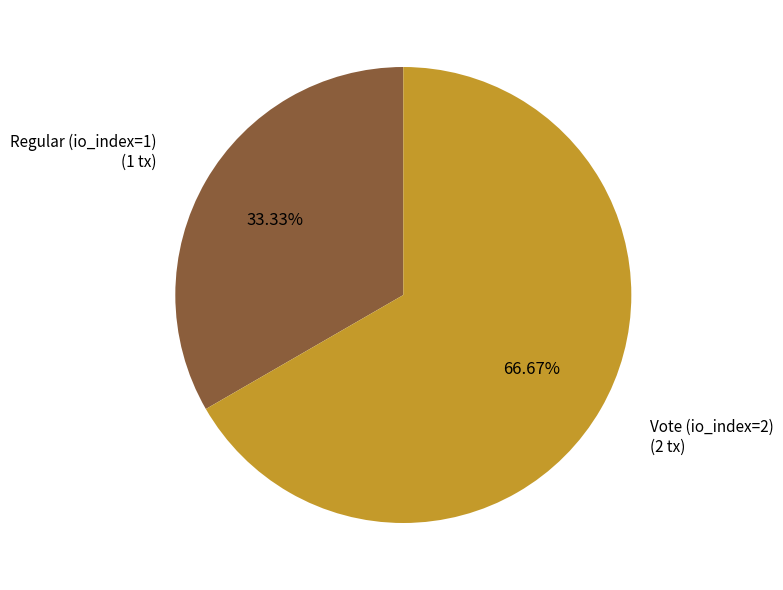

How much of the chart is everything except Regular (io_index=1)?

66.7%